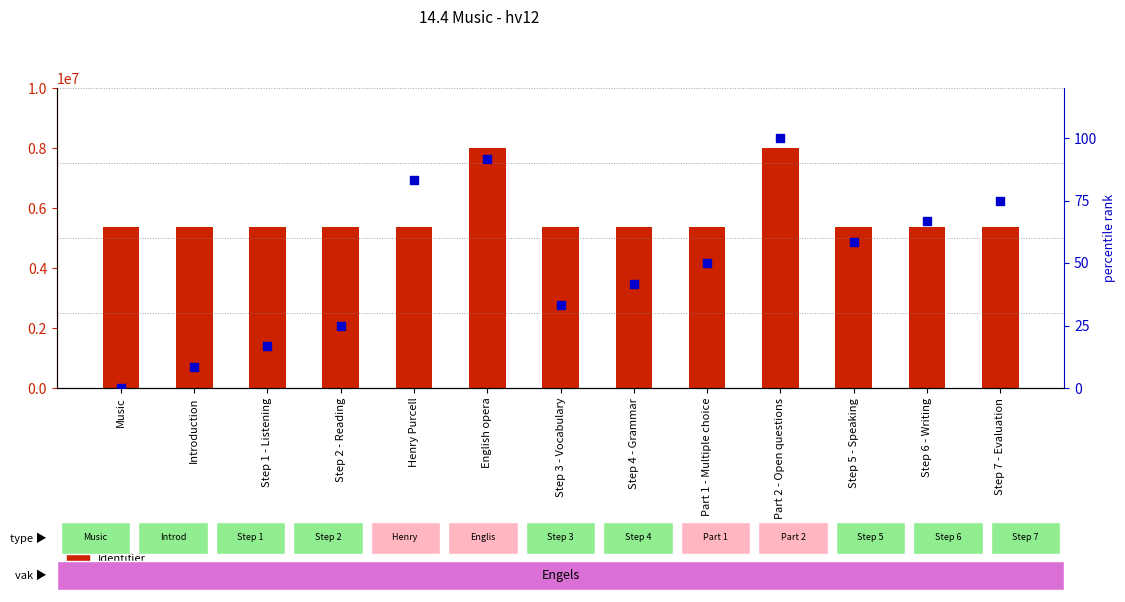

What are all the series names shown in the legend?

Identifier, percentile rank within the sample